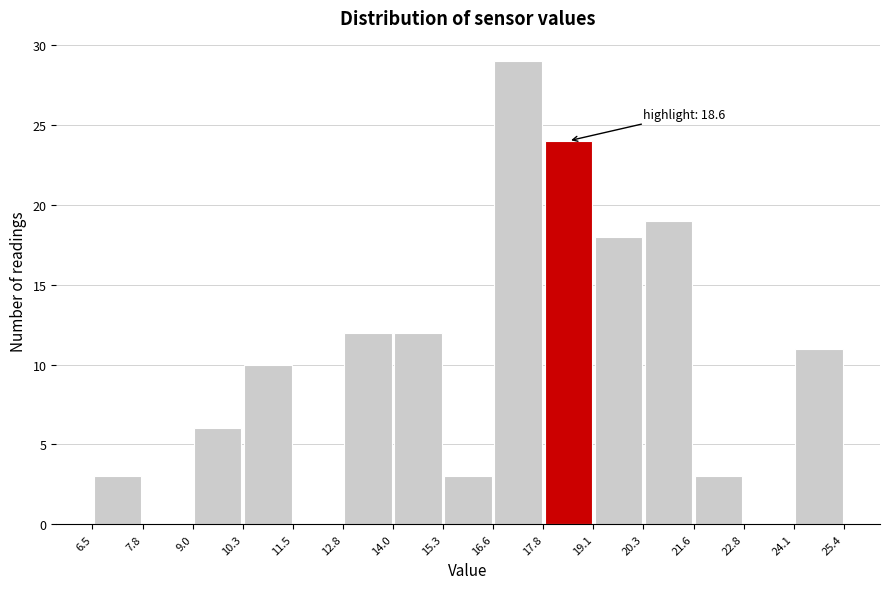

Over which range of the x-axis is the bar tallest?

16.6 to 17.8